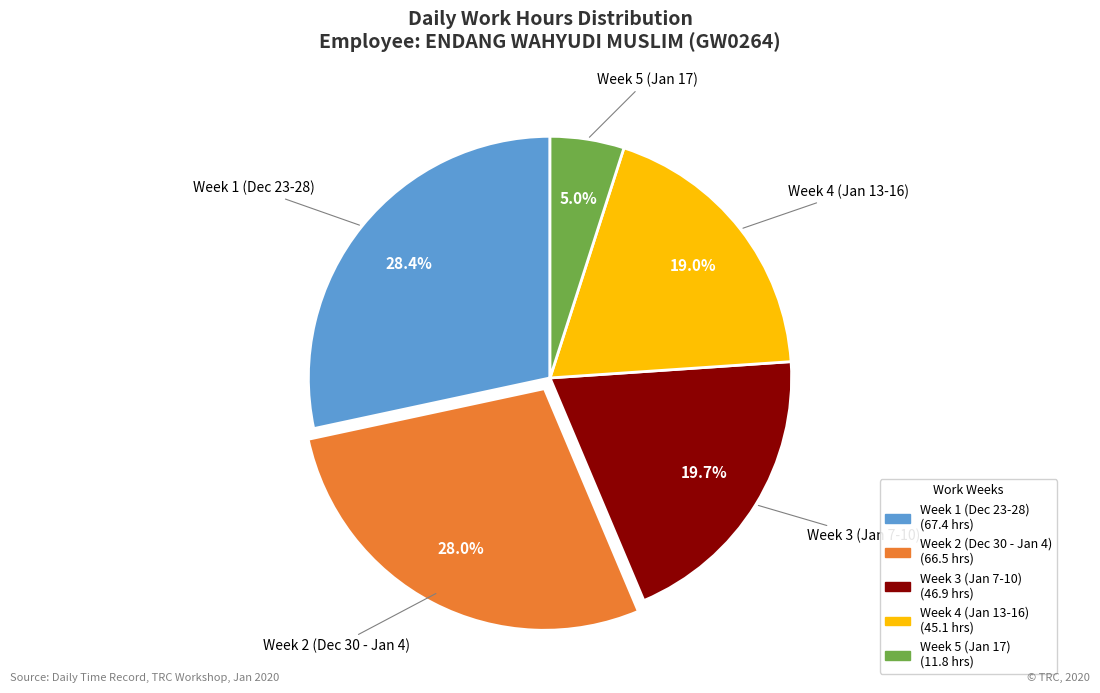

Is there any slice that represents more than half of the pie?

No